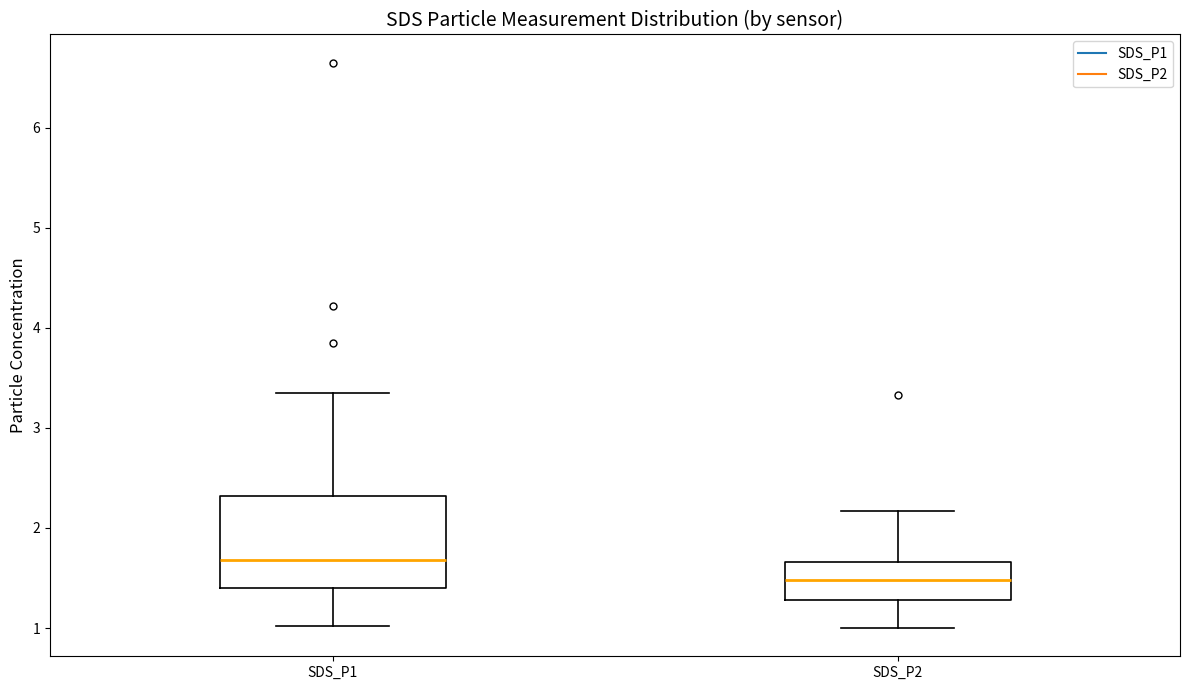

Where does the upper whisker of the box for SDS_P1 end on the y-axis? The values are not printed on the chart, so give them approximately, as read against the axis.

3.4